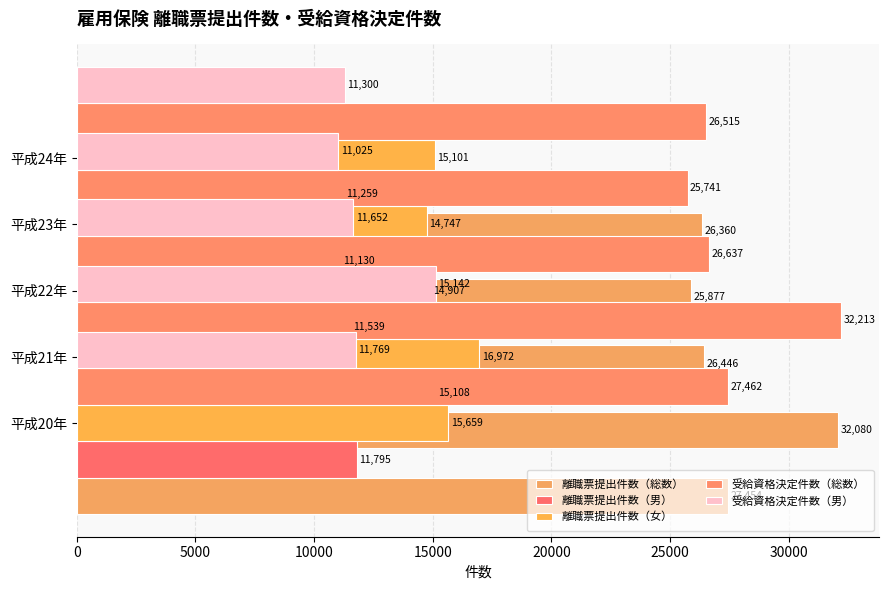

Reading left to right, list all the values displayed in this chart.

離職票提出件数（総数）: 27454	32080	26446	25877	26360
離職票提出件数（男）: 11795	15108	11539	11130	11259
離職票提出件数（女）: 15659	16972	14907	14747	15101
受給資格決定件数（総数）: 27462	32213	26637	25741	26515
受給資格決定件数（男）: 11769	15142	11652	11025	11300